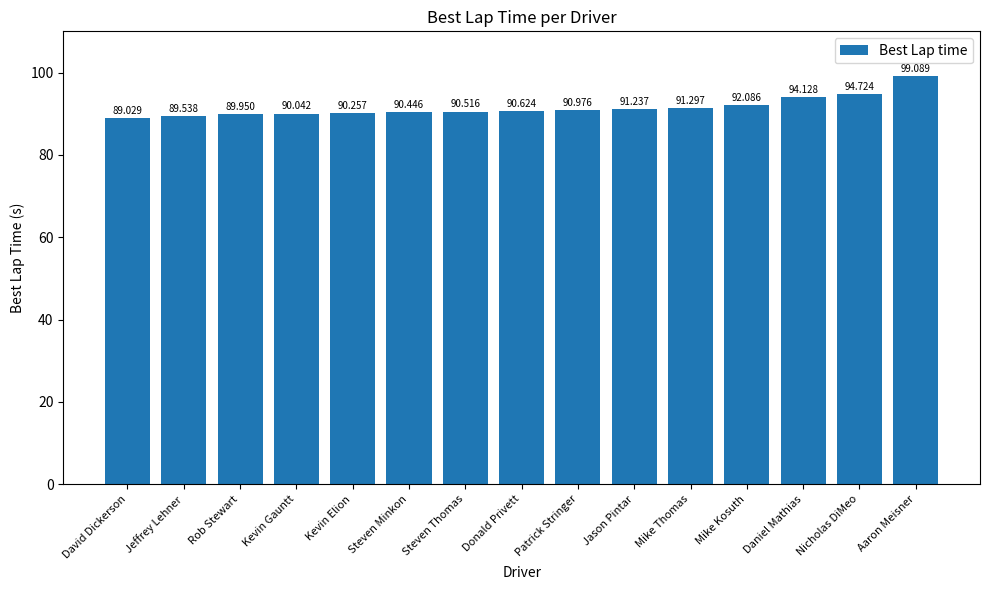

Rank the categories by value from lowest to highest.

David Dickerson, Jeffrey Lehner, Rob Stewart, Kevin Gauntt, Kevin Elion, Steven Minkon, Steven Thomas, Donald Privett, Patrick Stringer, Jason Pintar, Mike Thomas, Mike Kosuth, Daniel Mathias, Nicholas DiMeo, Aaron Meisner